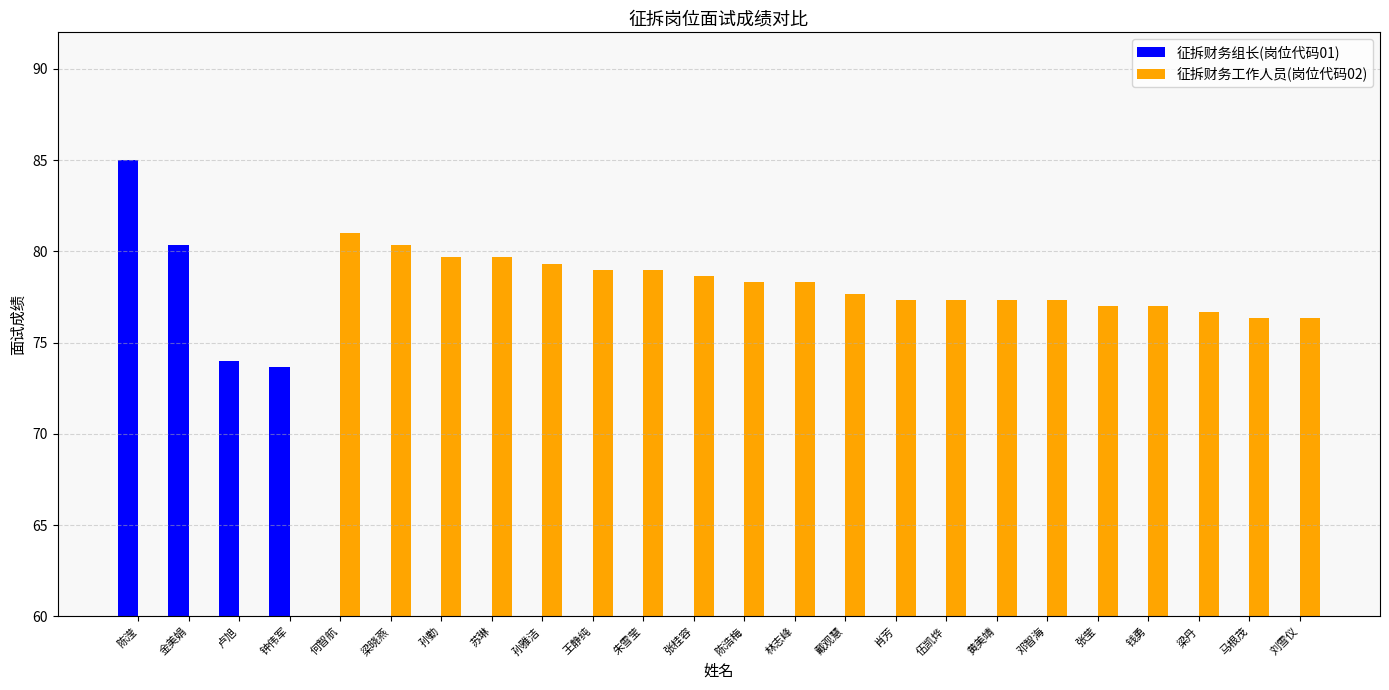

Reading left to right, list all the values displayed in this chart.

征拆财务组长(岗位代码01): 85.0	80.3	74.0	73.7	0.0	0.0	0.0	0.0	0.0	0.0	0.0	0.0	0.0	0.0	0.0	0.0	0.0	0.0	0.0	0.0	0.0	0.0	0.0	0.0
征拆财务工作人员(岗位代码02): 0.0	0.0	0.0	0.0	81.0	80.3	79.7	79.7	79.3	79.0	79.0	78.7	78.3	78.3	77.7	77.3	77.3	77.3	77.3	77.0	77.0	76.7	76.3	76.3